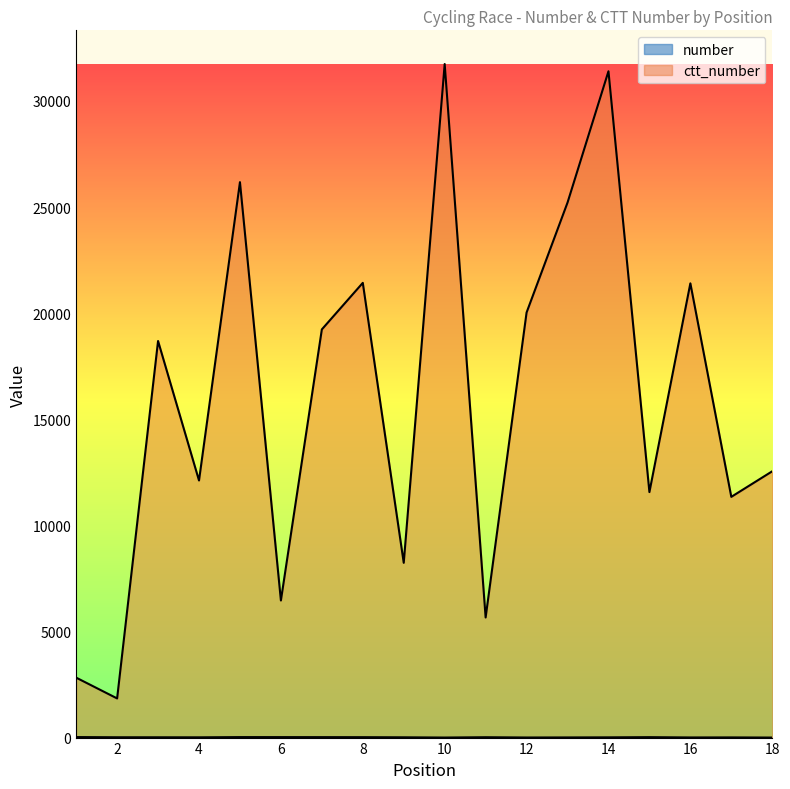

What is the difference between the number values at 3 and 2?

1